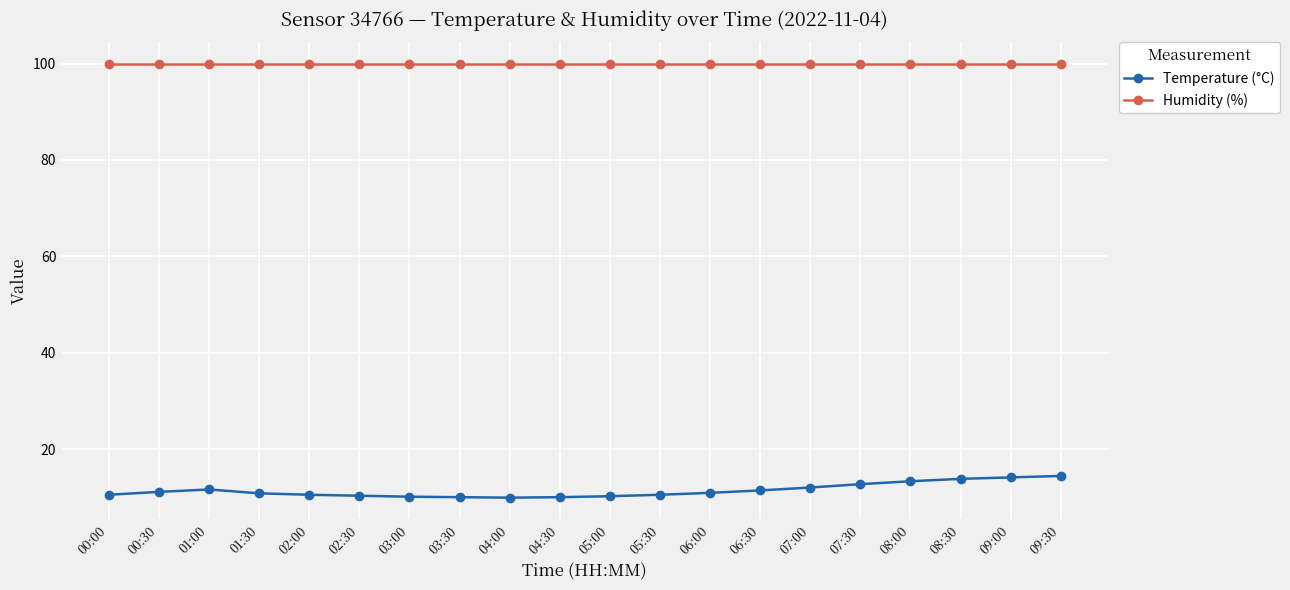

Is the value of Humidity (%) at 08:00 greater than the value of Temperature (°C) at 04:30?

Yes